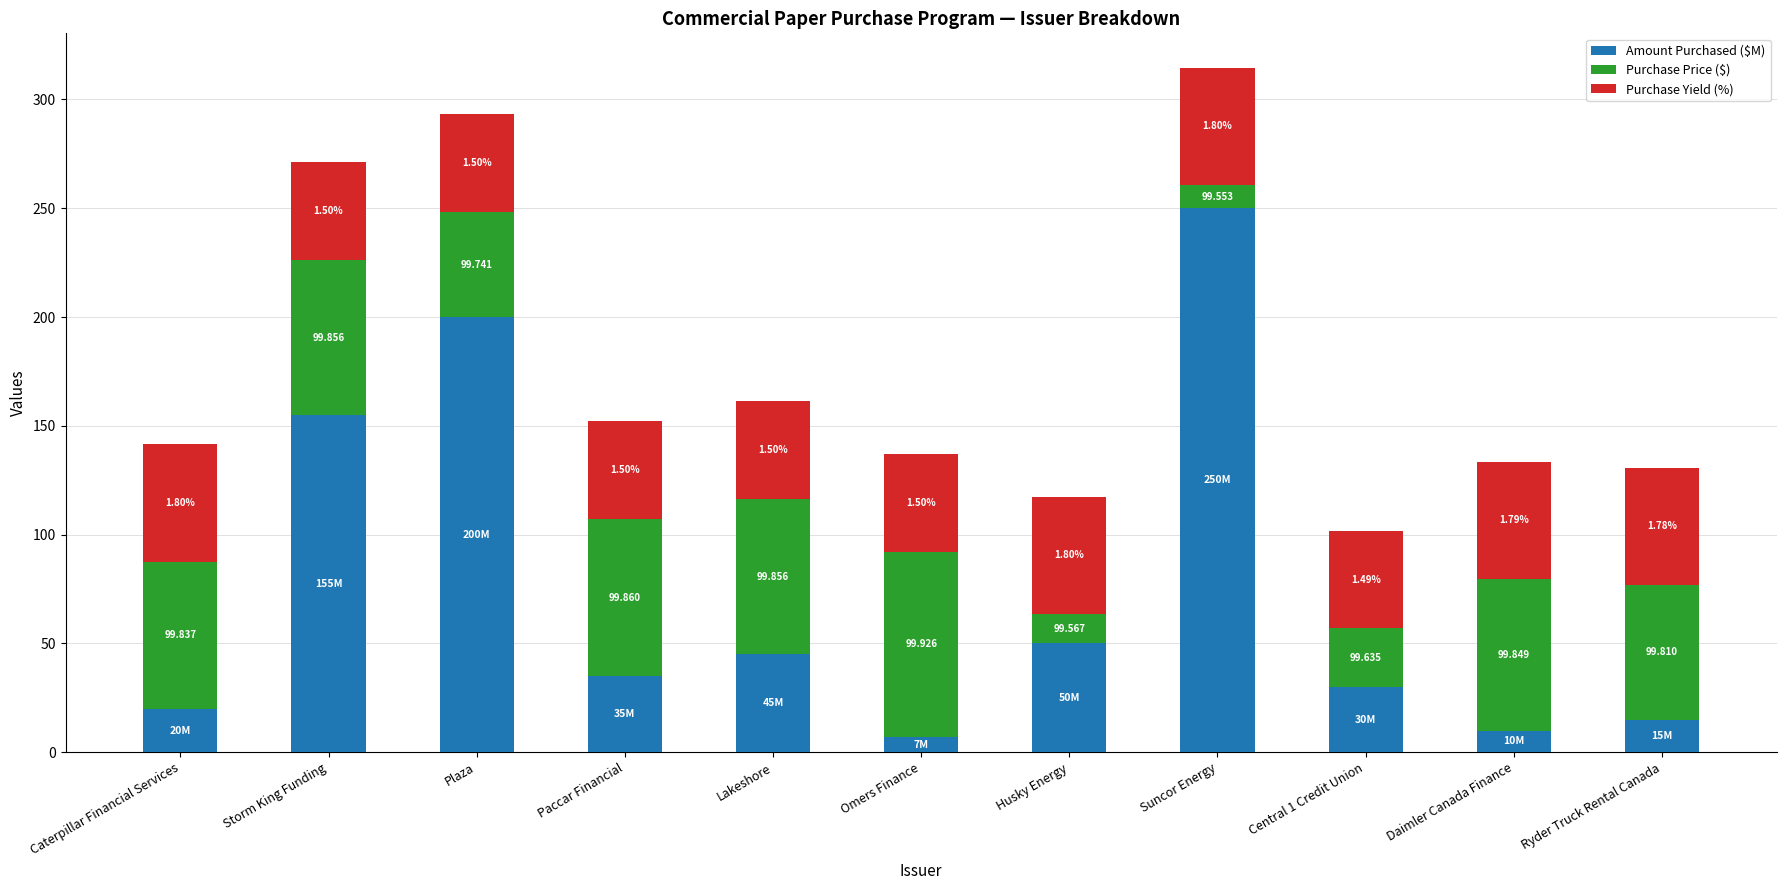

List the labels in order of Amount Purchased ($M) value, smallest first.

Omers Finance, Daimler Canada Finance, Ryder Truck Rental Canada, Caterpillar Financial Services, Central 1 Credit Union, Paccar Financial, Lakeshore, Husky Energy, Storm King Funding, Plaza, Suncor Energy